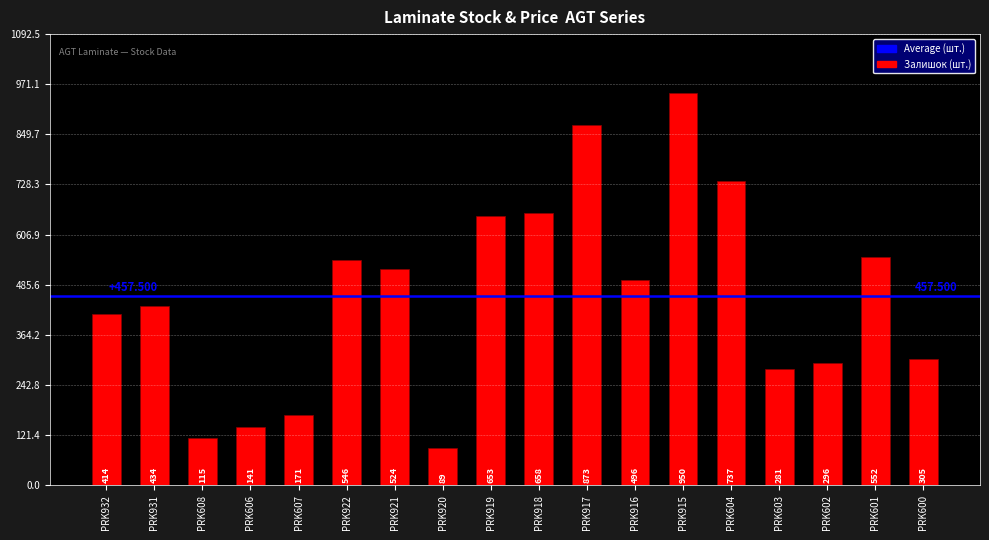

Reading left to right, list all the values displayed in this chart.

414	434	115	141	171	546	524	89	653	658	873	496	950	737	281	296	552	305